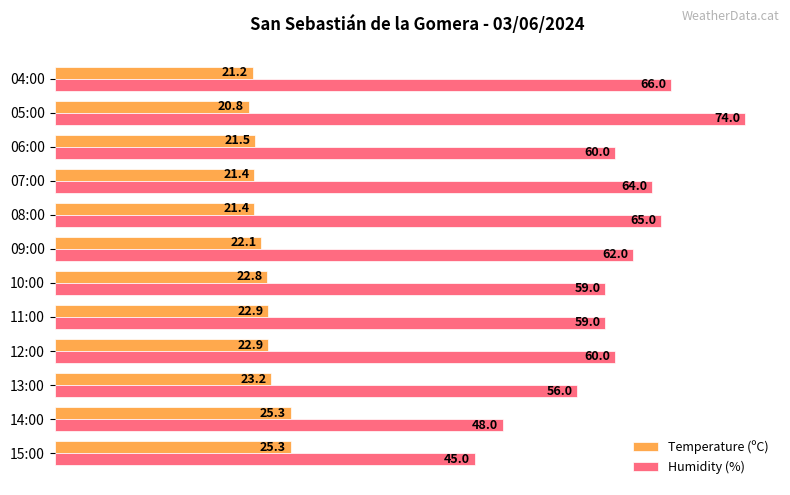

What is the smallest value displayed?

20.8